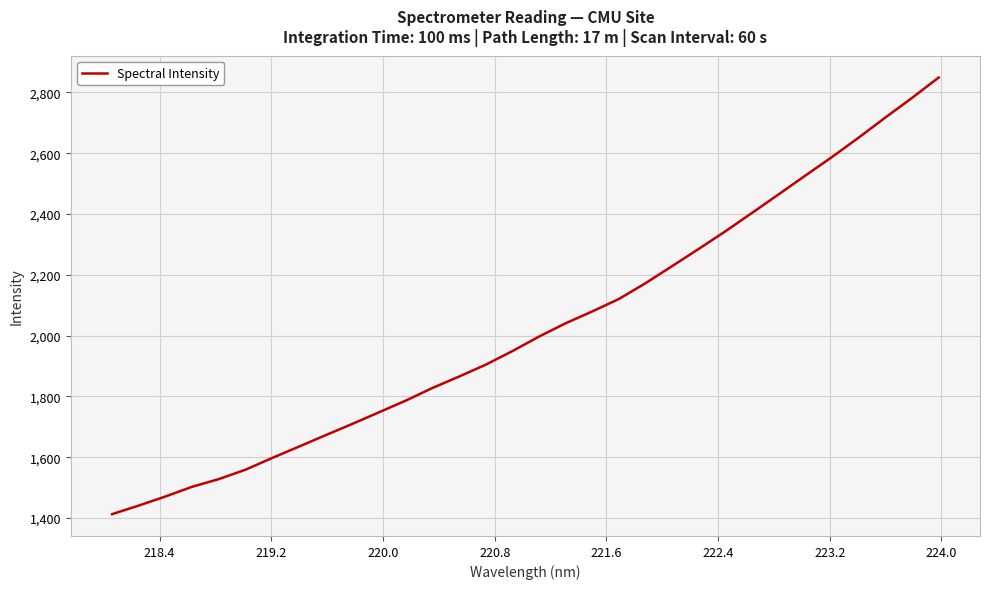

What is the greatest value displayed?

2848.8